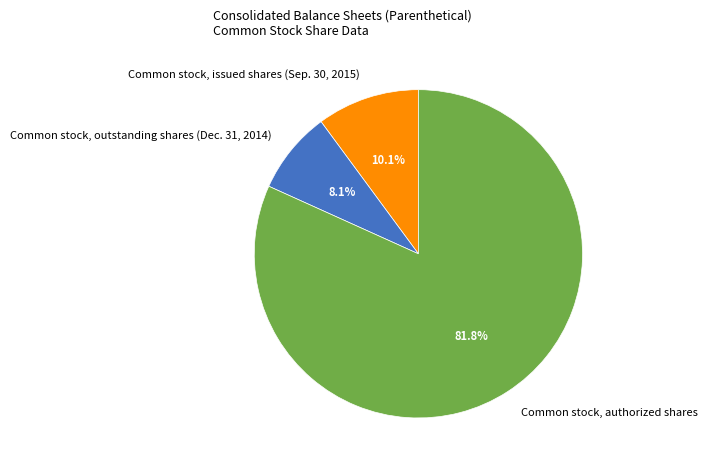

Which slice represents more than half of the pie?

Common stock, authorized shares